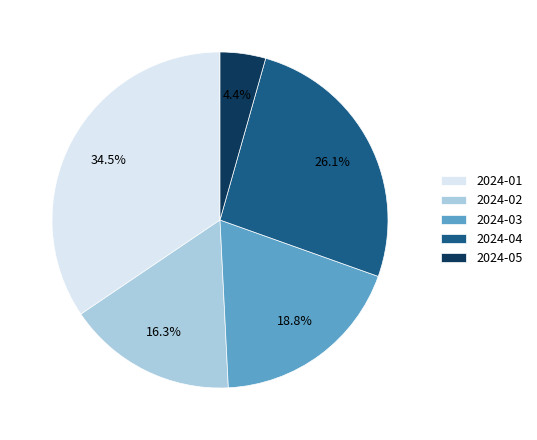

Rank the categories by value from highest to lowest.

2024-01, 2024-04, 2024-03, 2024-02, 2024-05